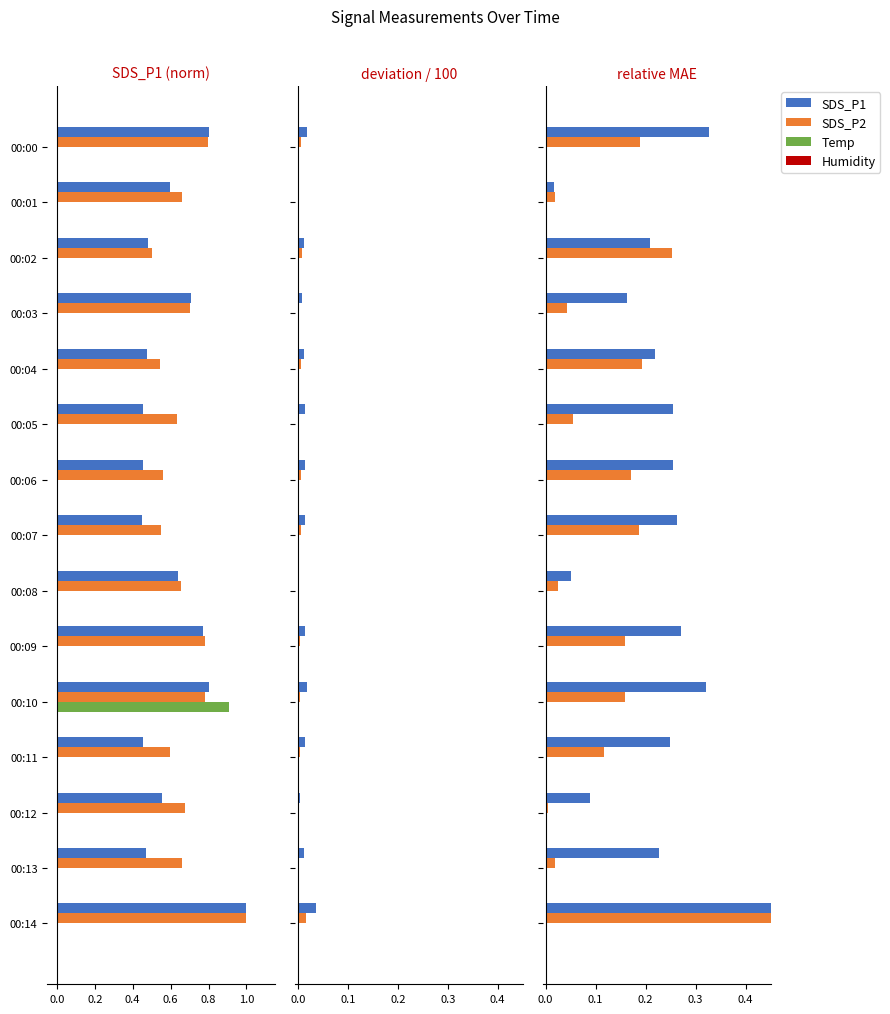

Which series has the widest spread of values?

SDS_P1